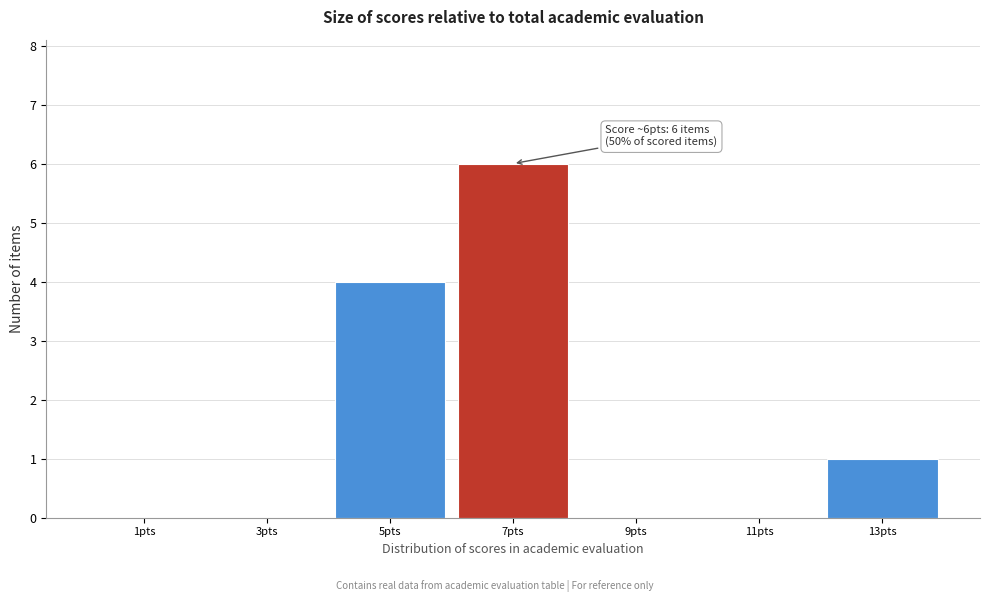

Over which range of the x-axis is the bar tallest?

6 to 8